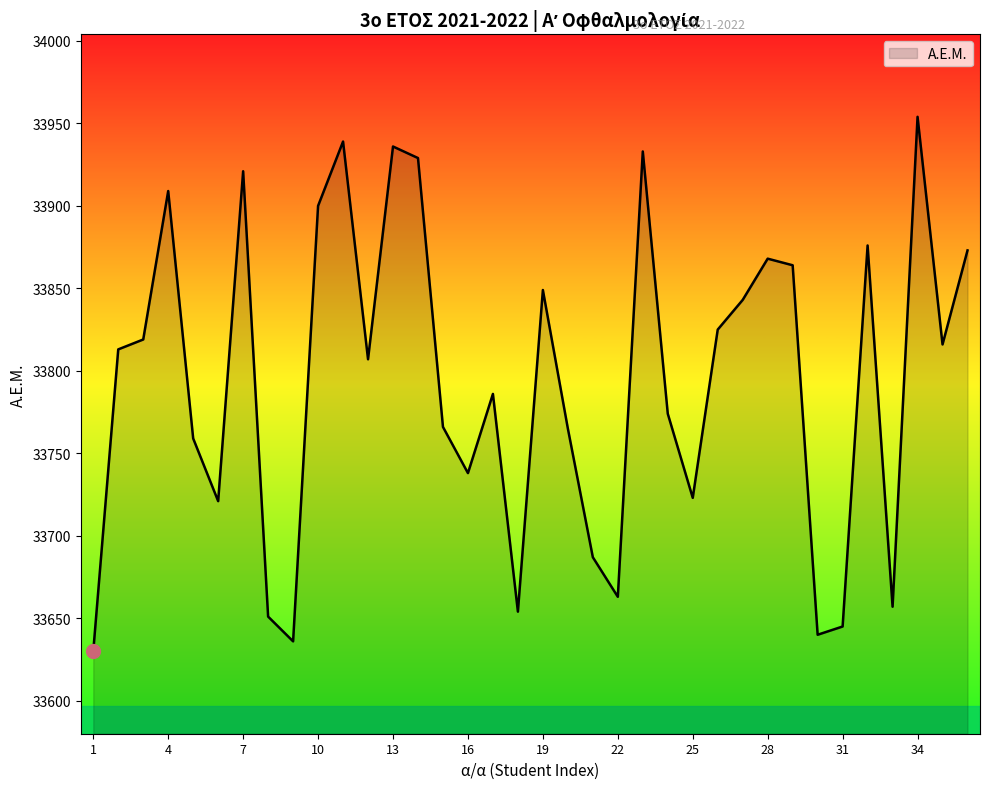

What is the greatest value displayed?

33954